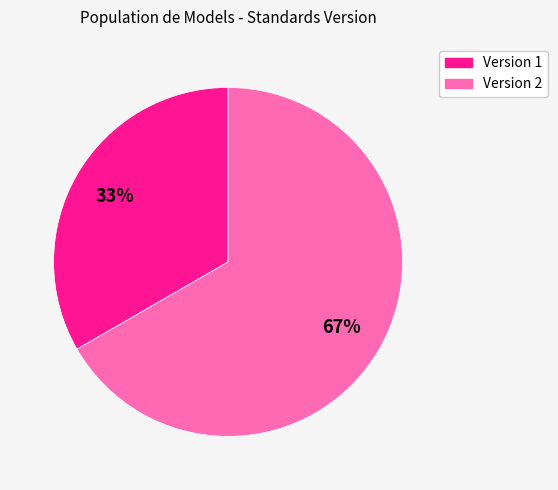

To the nearest percent, what is the average slice percentage?

50%